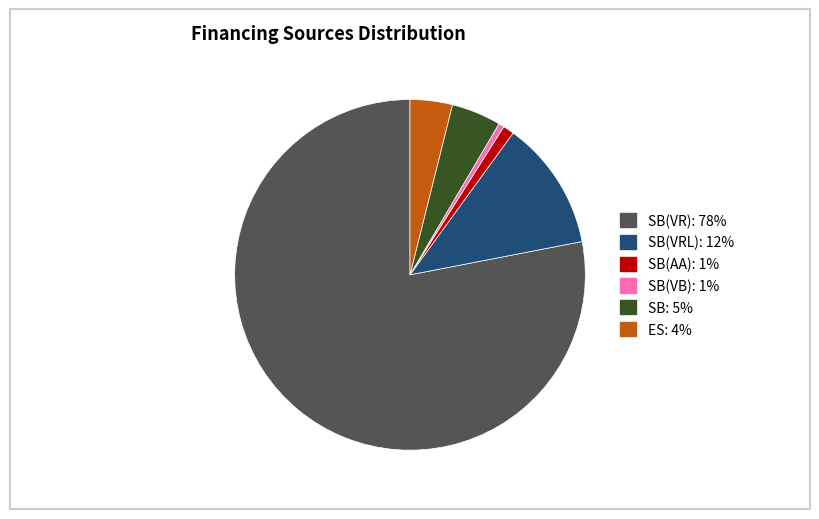

Is there any slice that represents more than half of the pie?

Yes